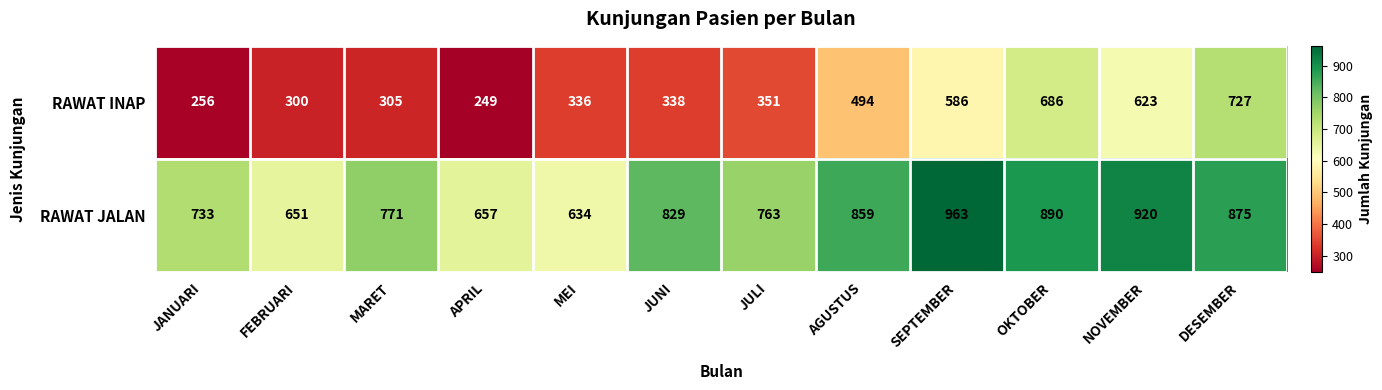

How many data points in RAWAT INAP are less than 351?

6